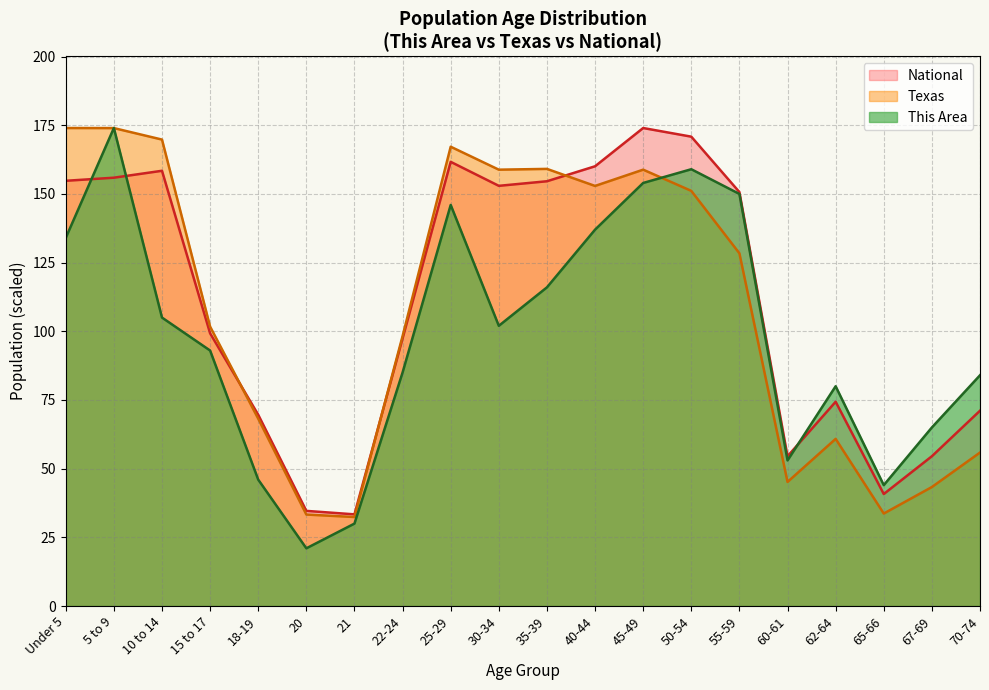

What are all the series names shown in the legend?

National, Texas, This Area